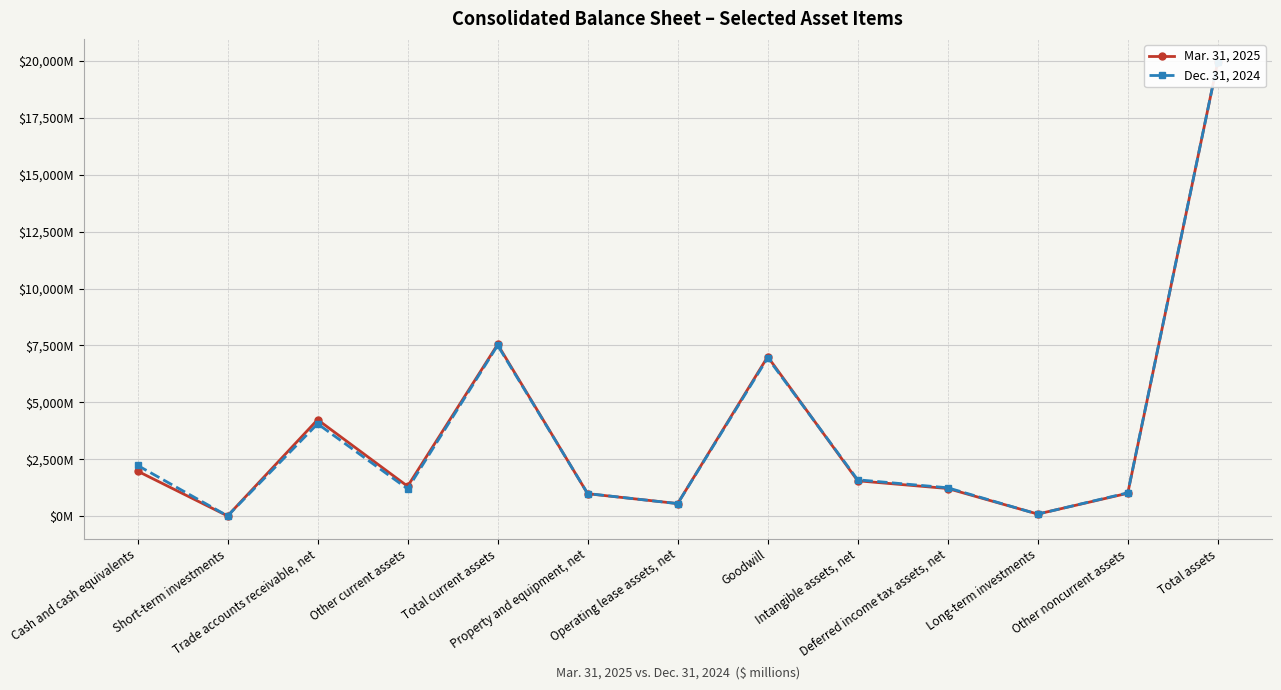

Which series has the largest total across all categories?

Mar. 31, 2025